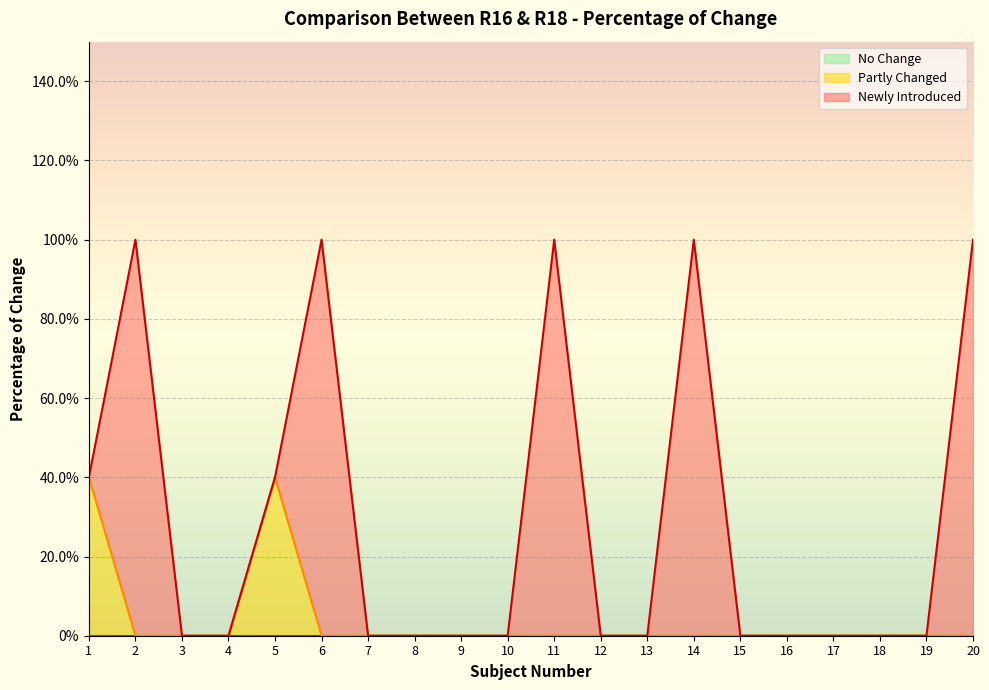

List the series in order of their overall mean, highest first.

Newly Introduced, Partly Changed, No Change